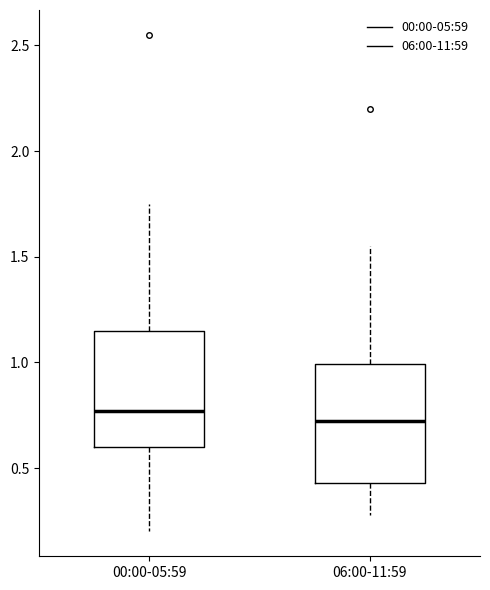

Where does the lower whisker of the box for 06:00-11:59 end on the y-axis? The values are not printed on the chart, so give them approximately, as read against the axis.

0.30